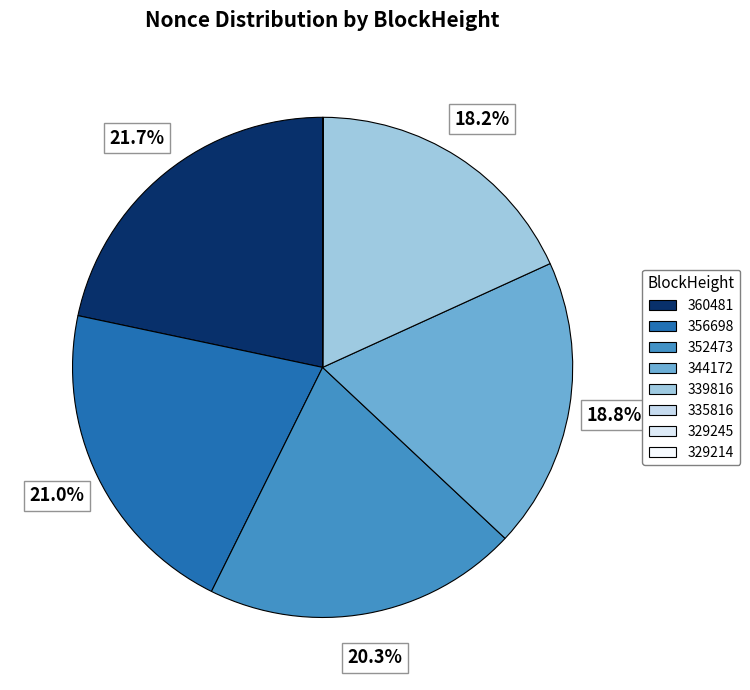

What percentage do 360481 and 339816 together represent?

39.8%